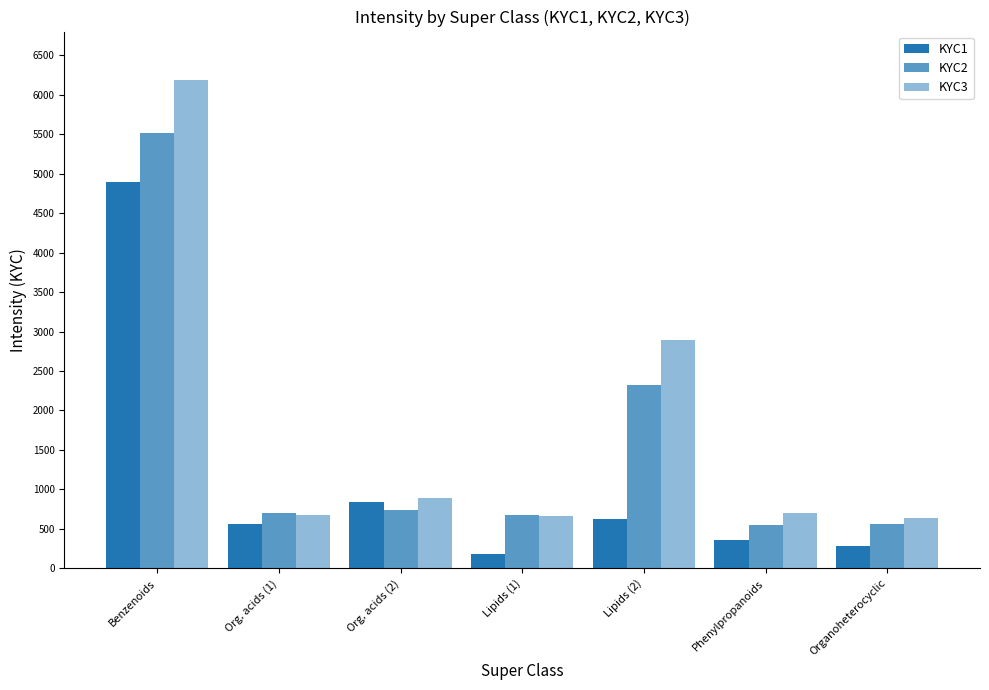

True or false: KYC1 has a value of 7810.0 at Benzenoids.

False